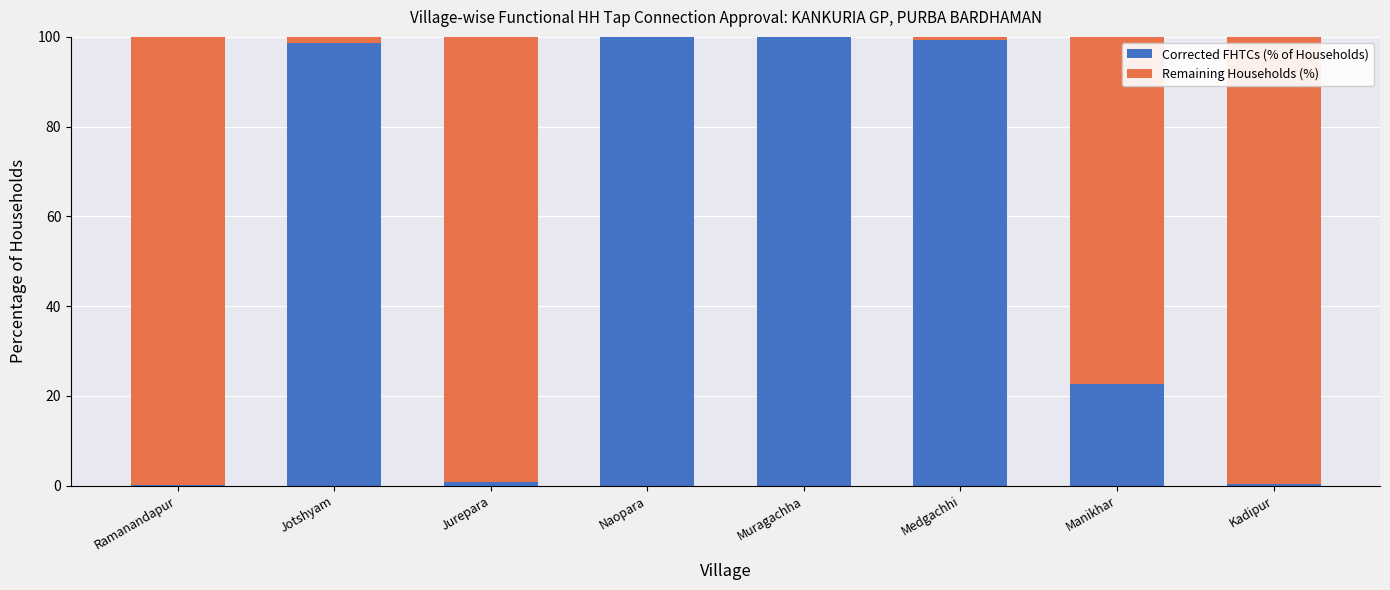

How many bars are there in each group?

2